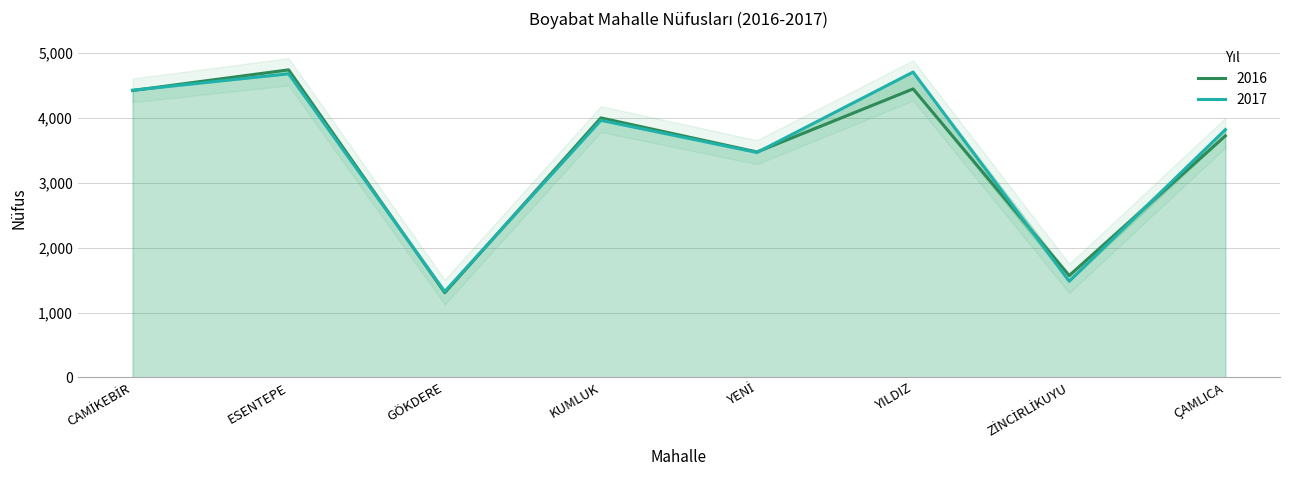

Reading right to left, what are all the values shown in this chart?

2016: 3725	1571	4449	3477	4002	1306	4743	4424
2017: 3821	1483	4709	3469	3964	1325	4682	4429